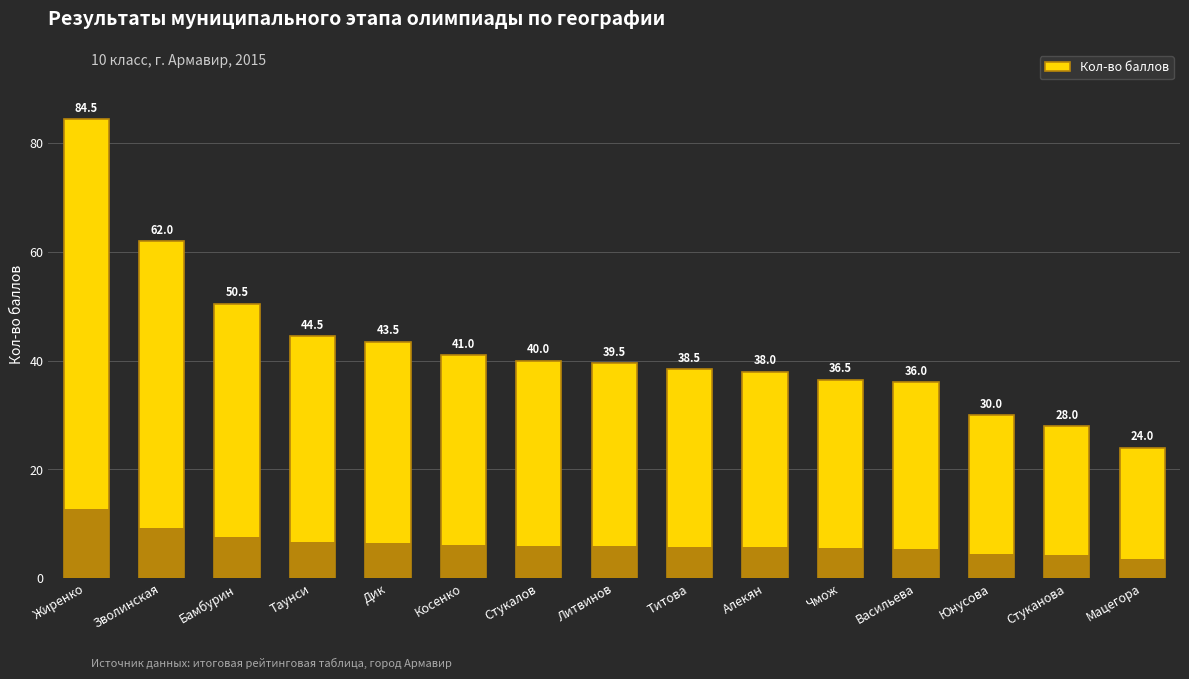

What is the label of the 7th bar from the right?

Титова